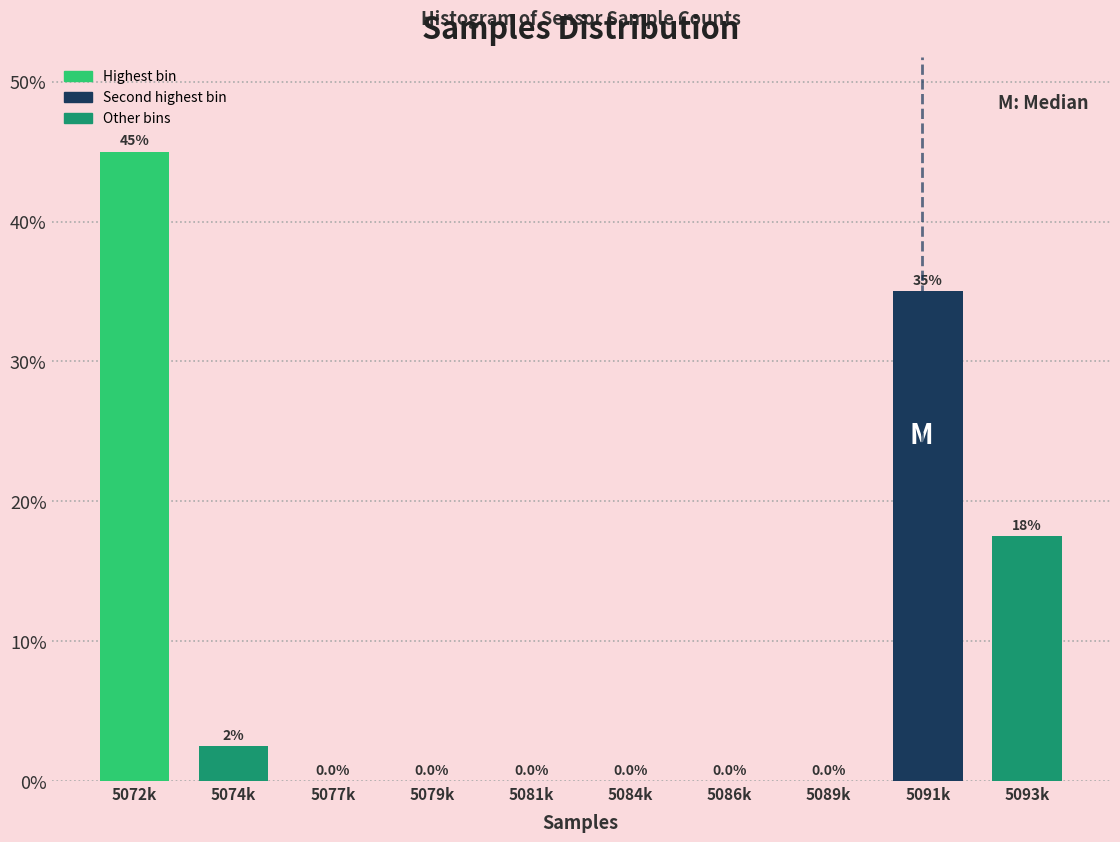

Reading left to right, extract all data points from this chart.

5072k=45.0	5074k=2.5	5077k=0.0	5079k=0.0	5081k=0.0	5084k=0.0	5086k=0.0	5089k=0.0	5091k=35.0	5093k=17.5